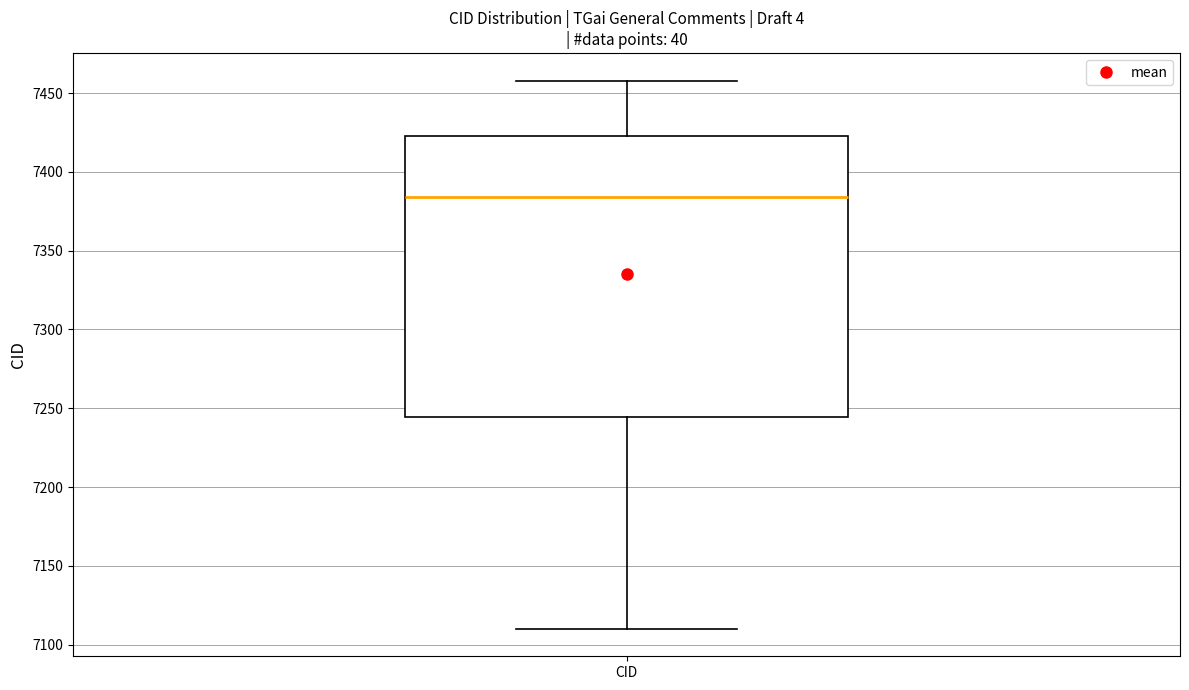

Transcribe this box plot: give where the median line is, the range the box spans, and where the two whiskers end, as read against the y-axis. The values are not printed on the chart, so give them approximately, as read against the axis.

median 7385, box 7245 to 7425, whiskers 7110 to 7460